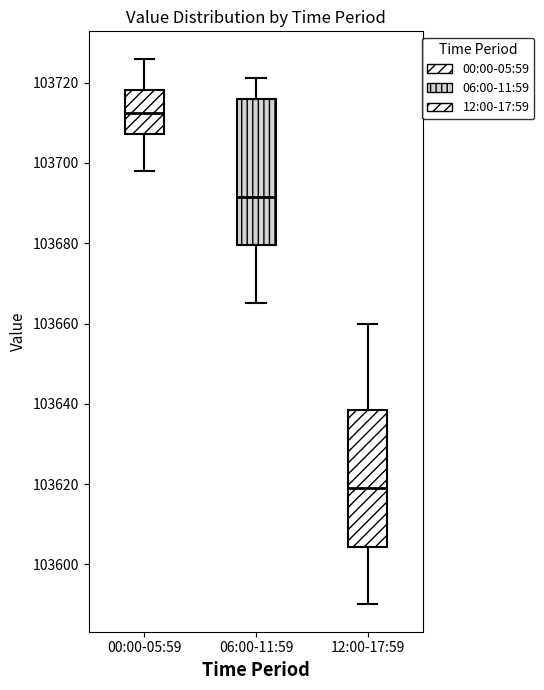

Which box has the highest median line?

00:00-05:59